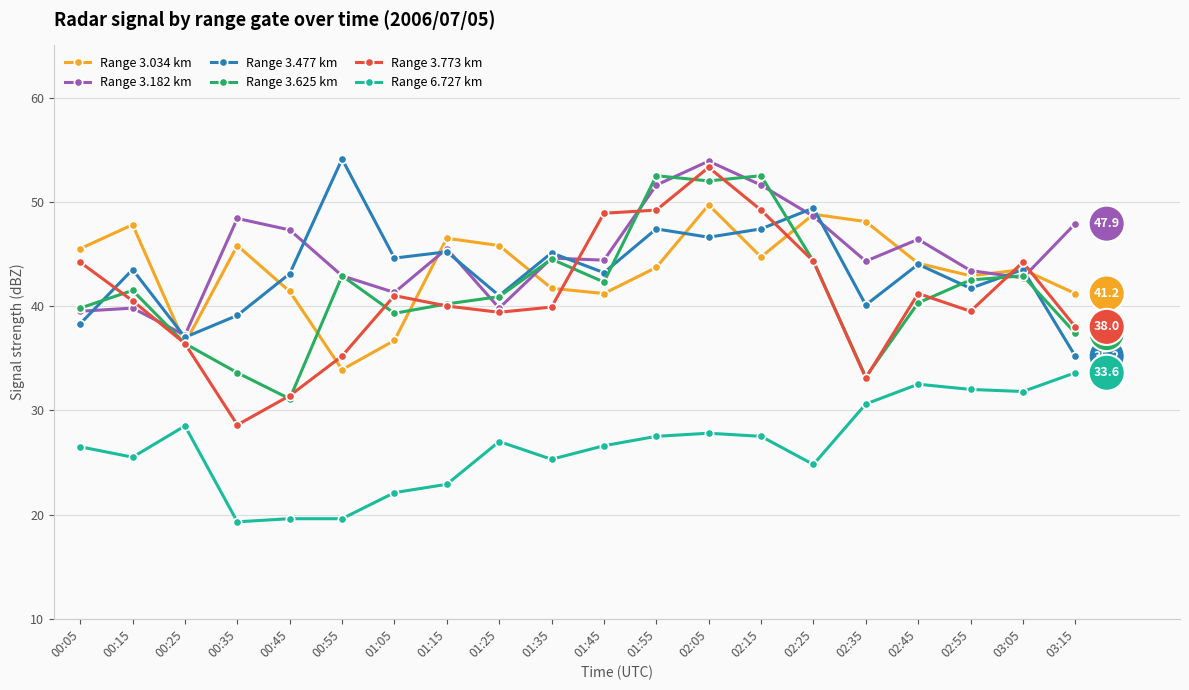

What is the spread (max minus min) of values at 02:45?

13.9